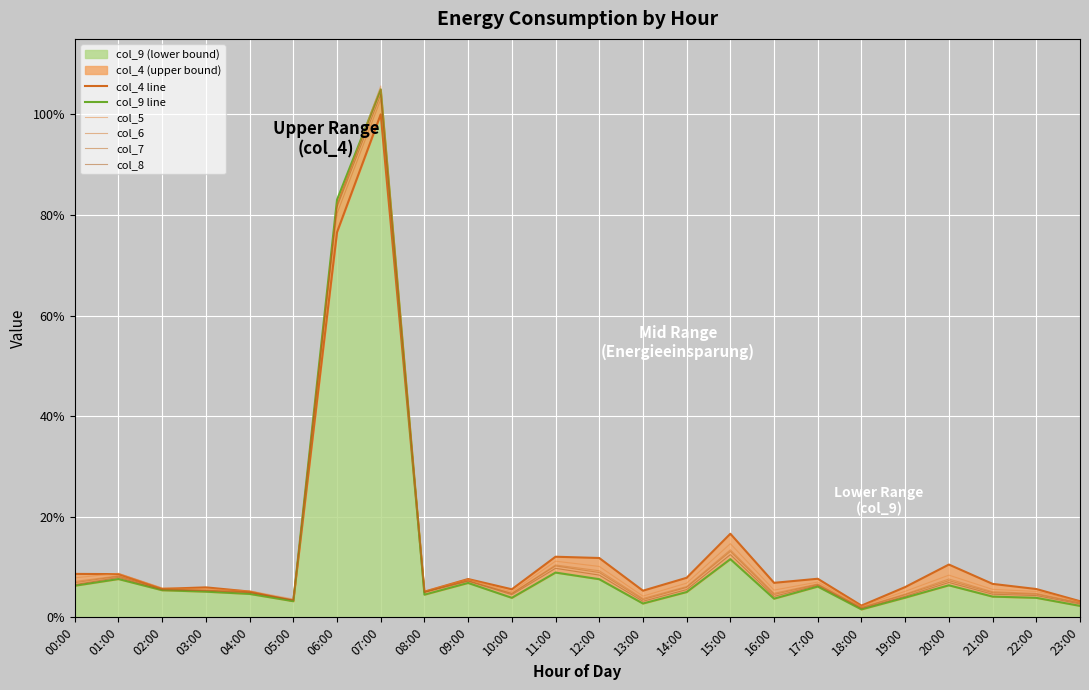

Where is the first local maximum for col_8?

01:00